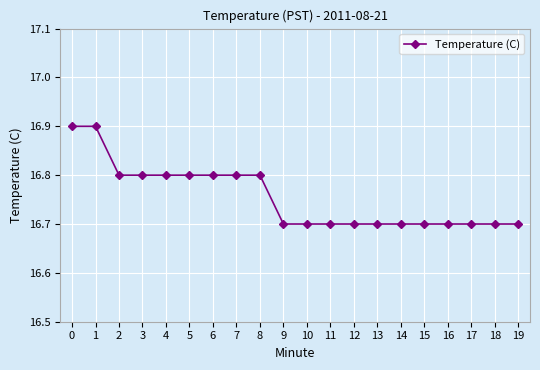

How many values are between 16 and 17?

20